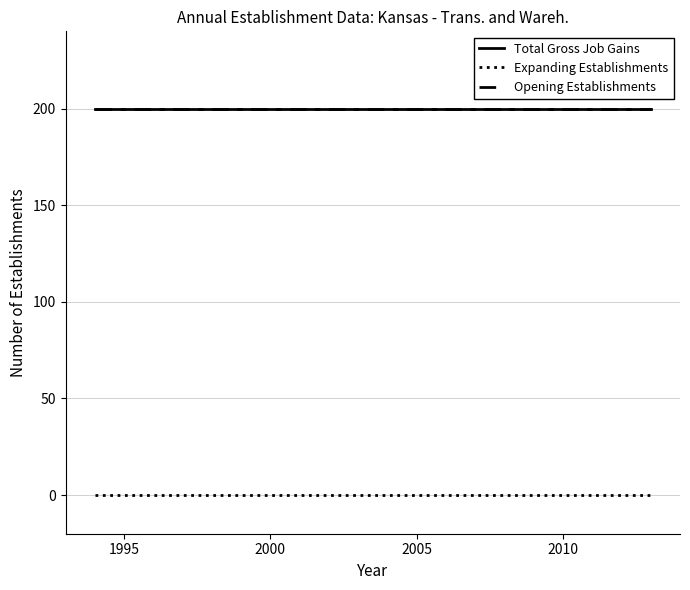

True or false: Expanding Establishments and Opening Establishments intersect in this chart.

False